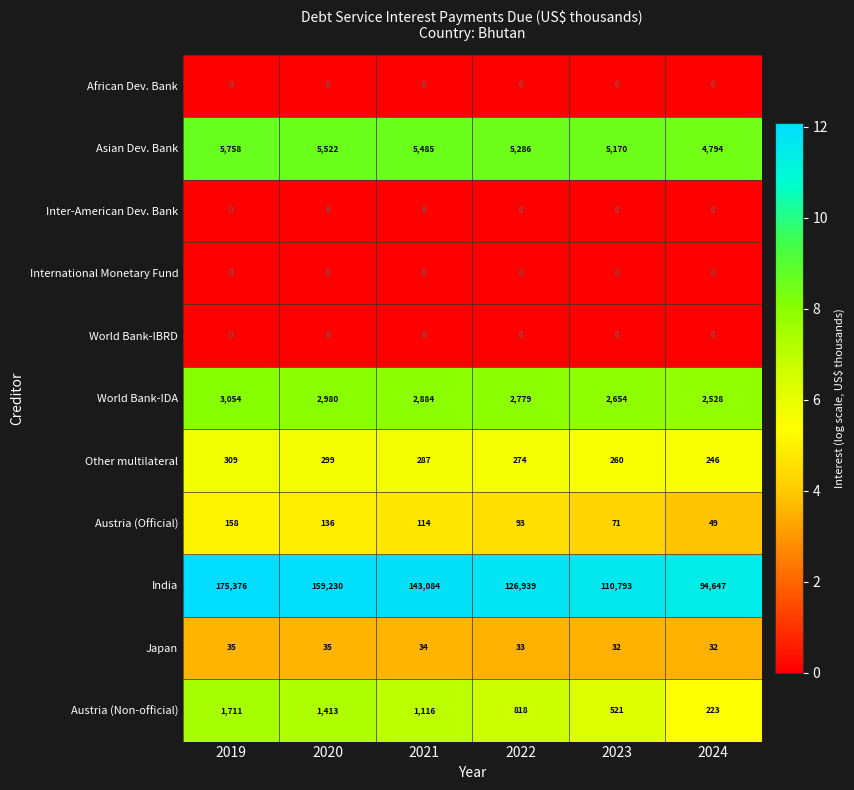

What is the maximum value shown in the chart?

175376